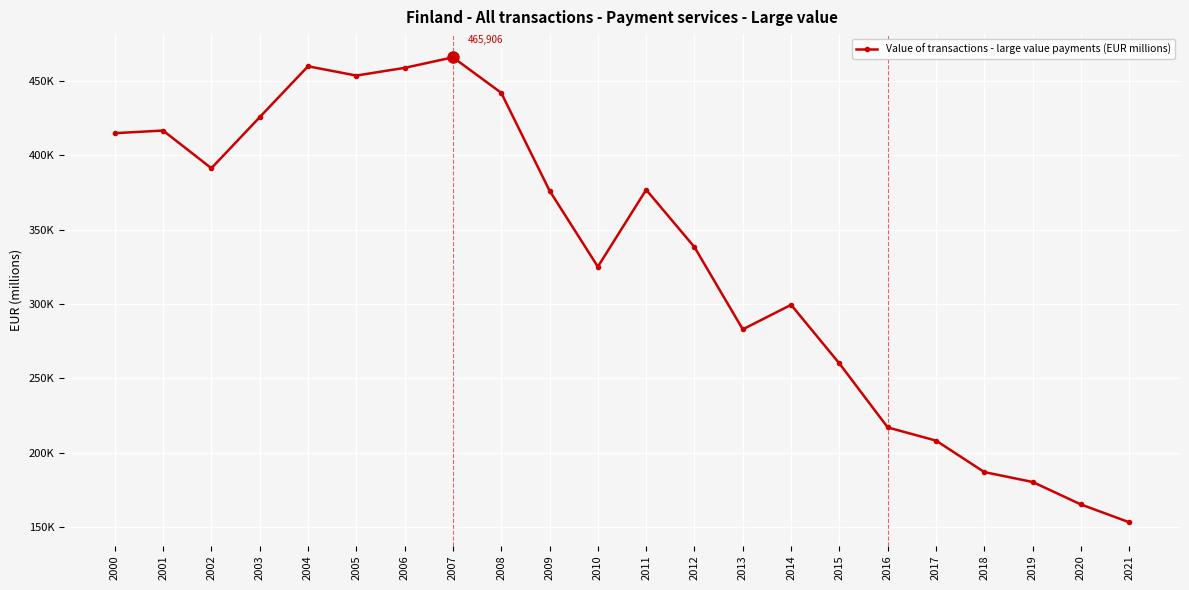

Is this an area chart (filled region under the line)?

No